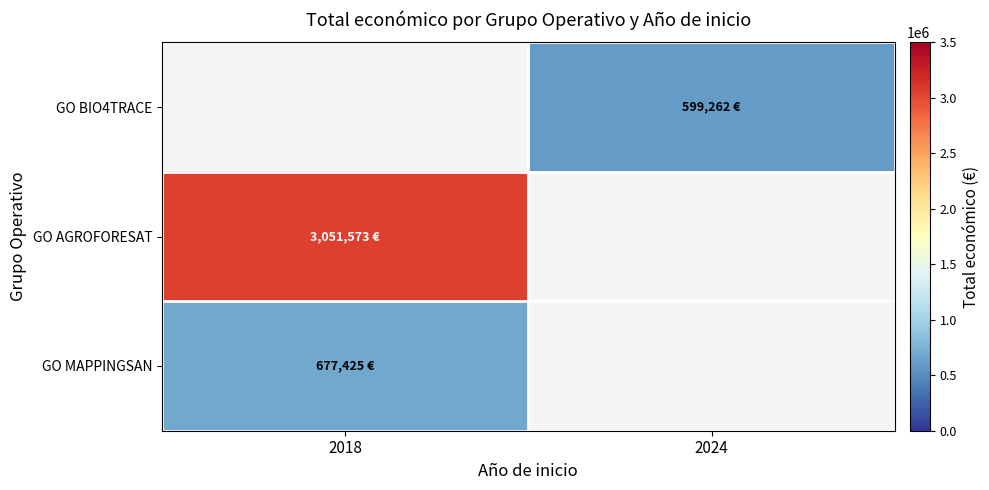

Which series has the widest spread of values?

GO AGROFORESAT